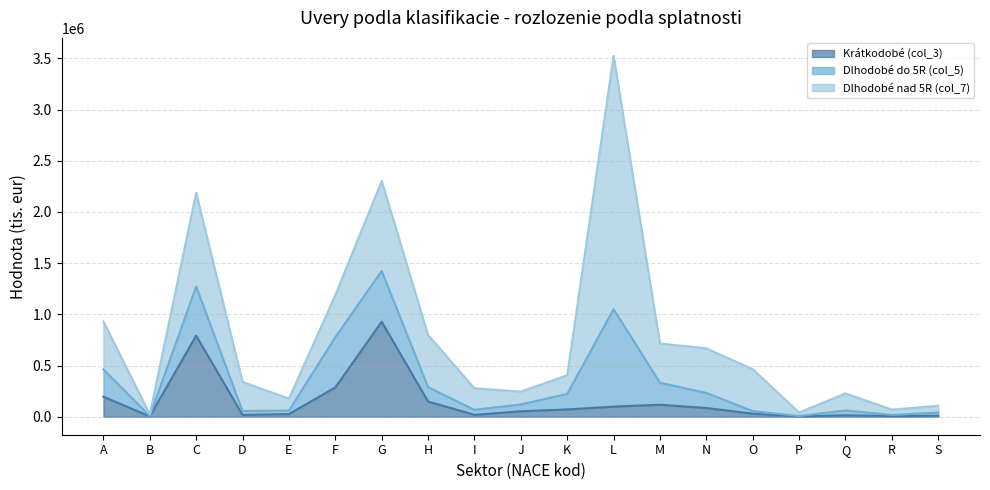

Is the value of Krátkodobé (col_3) at M greater than the value of Dlhodobé do 5R (col_5) at G?

No